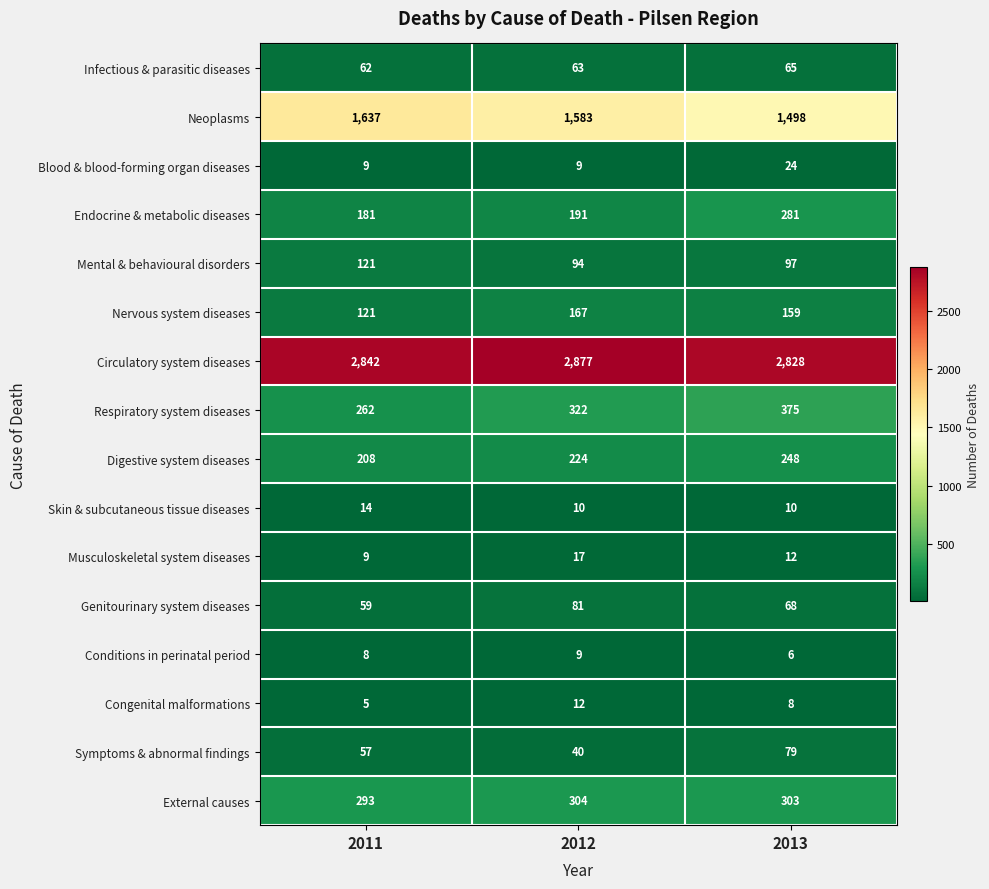

Count the number of data series in this chart.

16